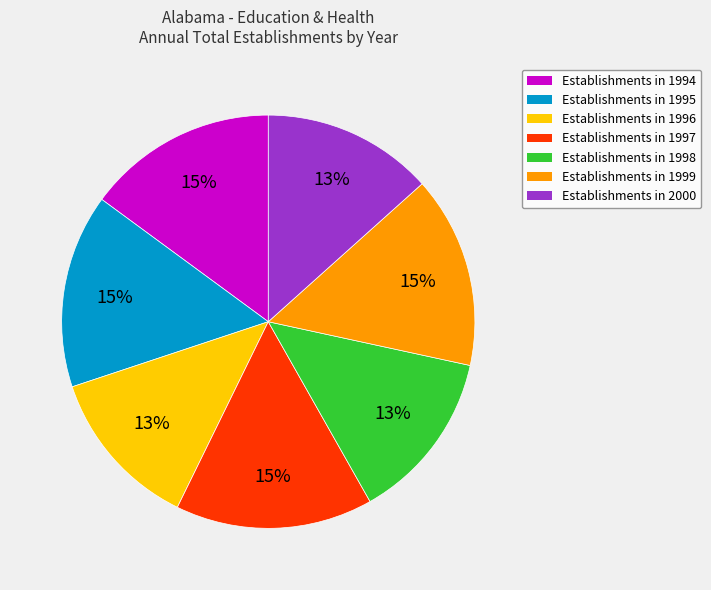

Between Establishments in 1996 and Establishments in 1995, which is larger?

Establishments in 1995